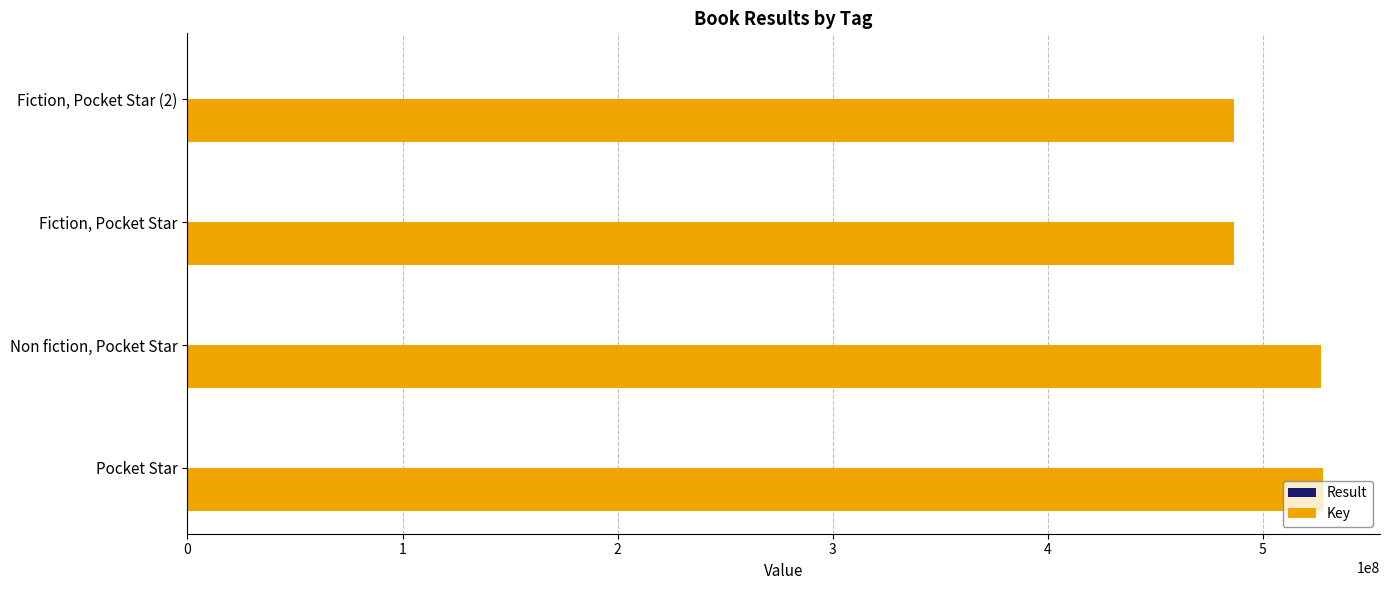

Is it true that Key equals 915298054 at Pocket Star?

False